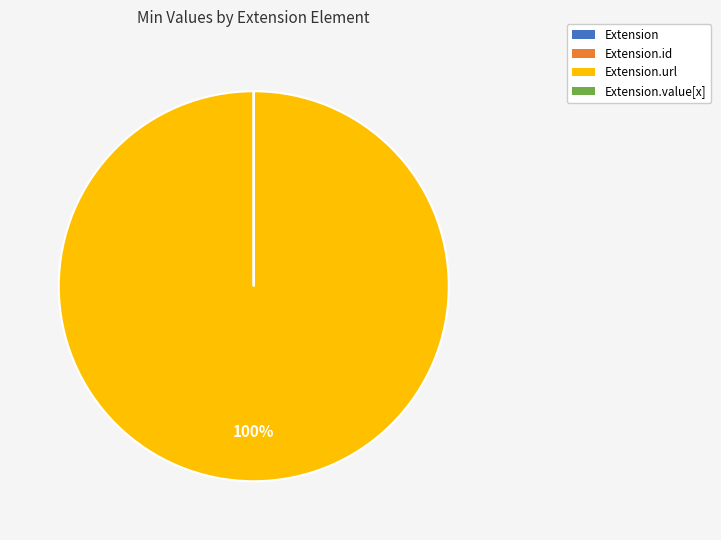

To the nearest percent, what is the average slice percentage?

25%